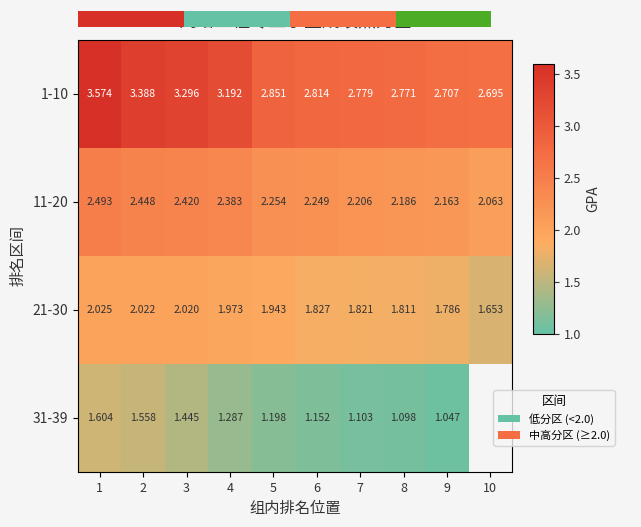

Rank the series by their maximum value, from highest to lowest.

1-10, 11-20, 21-30, 31-39